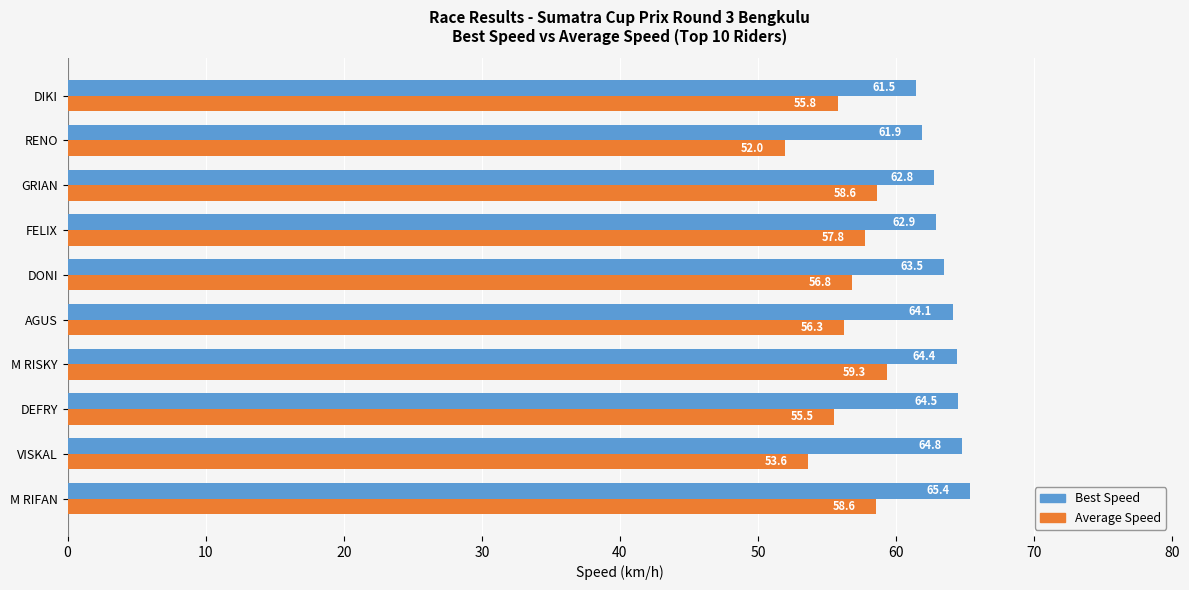

What is the difference between the maximum and minimum values in the Best Speed series?

3.9